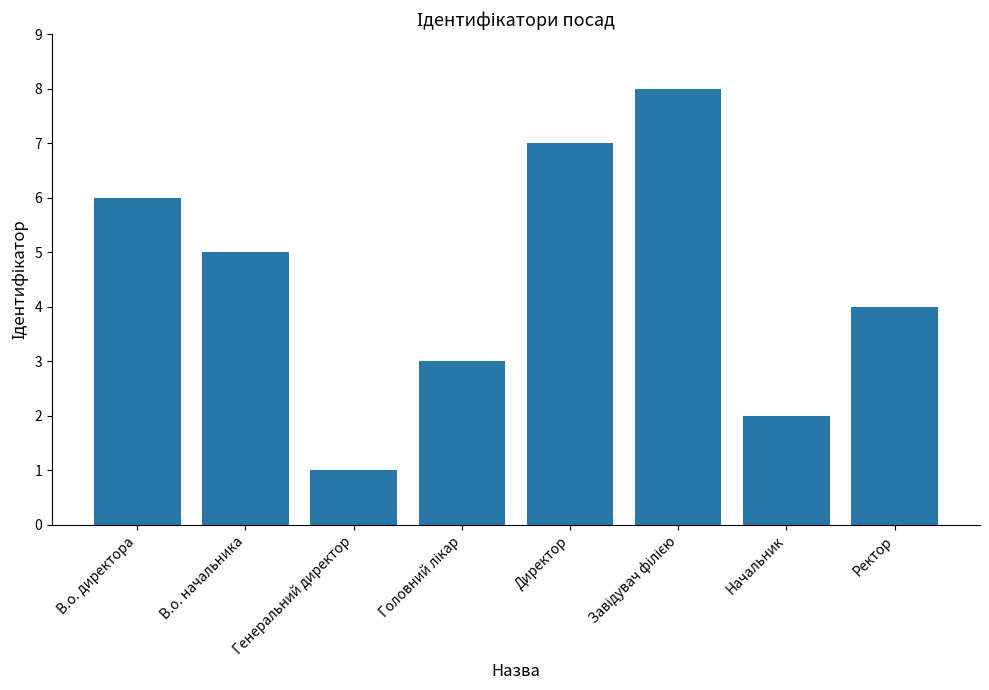

Reading left to right, transcribe all the data shown in this chart.

6	5	1	3	7	8	2	4